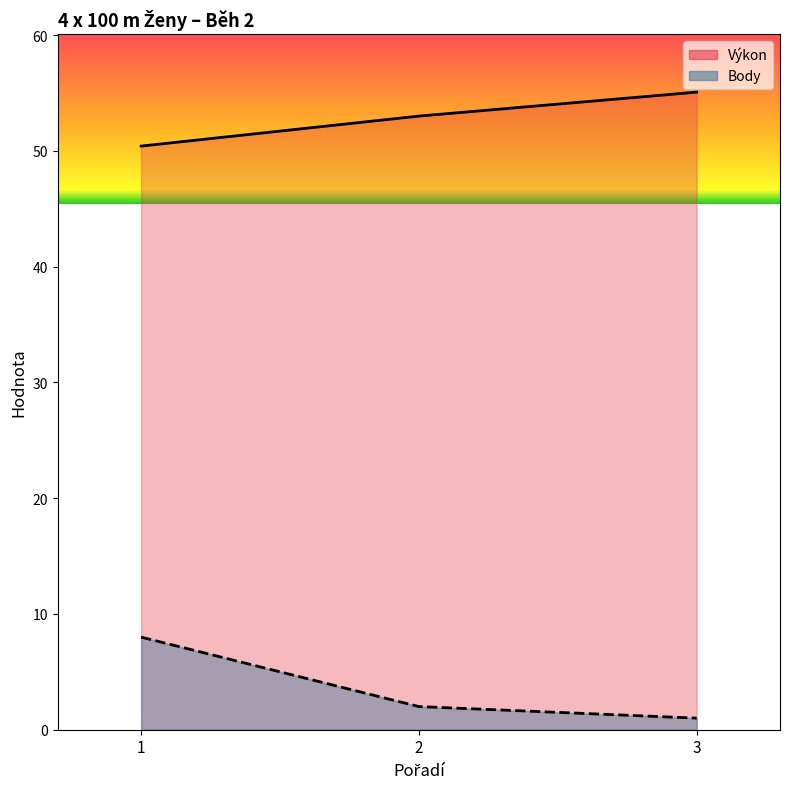

The value of Body at 2 is 2.0. True or false?

True